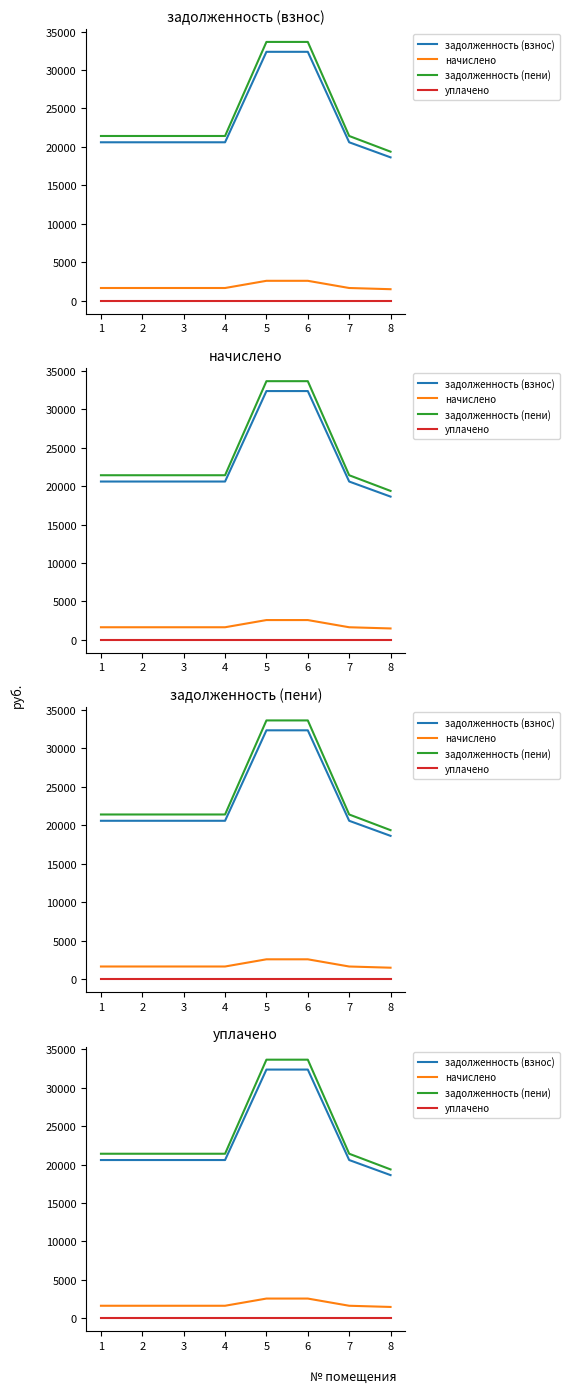

Reading left to right, extract all data points from this chart.

задолженность (взнос): 20596.0	20596.0	20596.0	20596.0	32365.1	32365.1	20596.0	18634.4
начислено: 1638.0	1638.0	1638.0	1638.0	2574.0	2574.0	1638.0	1482.0
задолженность (пени): 21415.0	21415.0	21415.0	21415.0	33652.1	33652.1	21415.0	19375.4
уплачено: 0.0	0.0	0.0	0.0	0.0	0.0	0.0	0.0